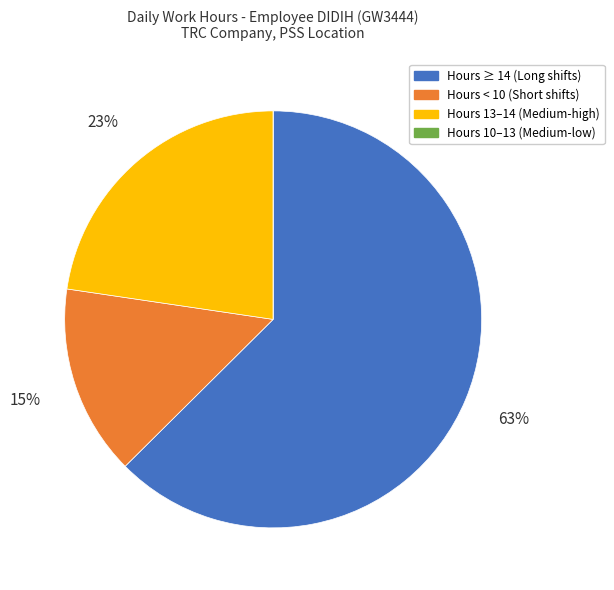

Is there any slice that represents more than half of the pie?

Yes